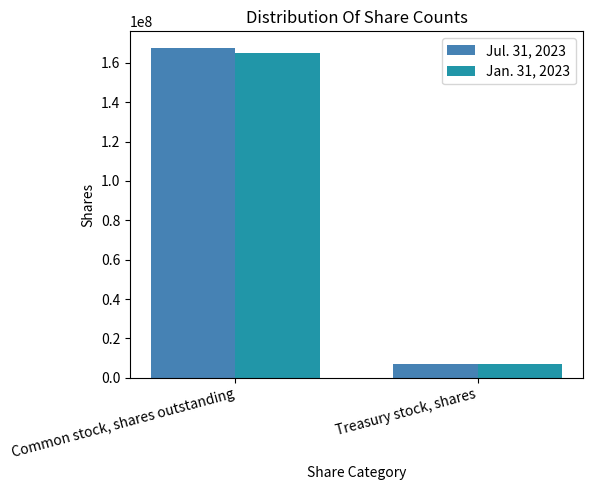

Reading right to left, extract all data points from this chart.

Jul. 31, 2023: 6771997	167650586
Jan. 31, 2023: 6806618	164833781